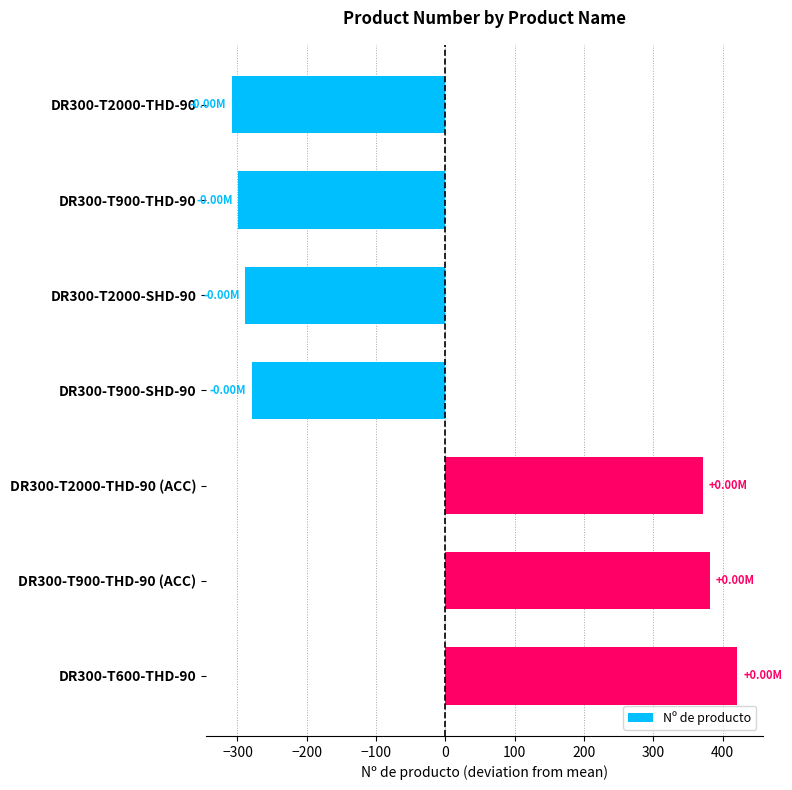

What is the sum of the values at DR300-T2000-SHD-90 and DR300-T2000-THD-90?

-597.1